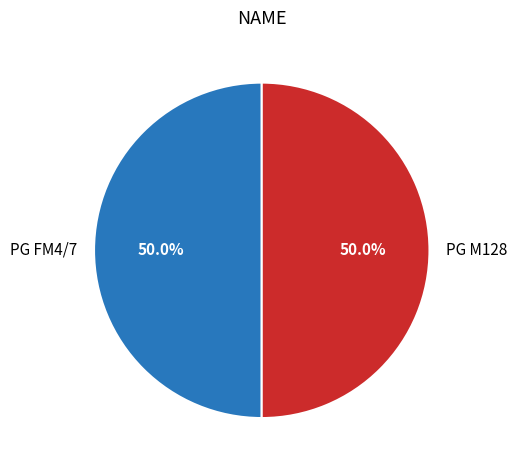

Approximately how many times larger is the value at PG M128 compared to PG FM4/7?

1.0